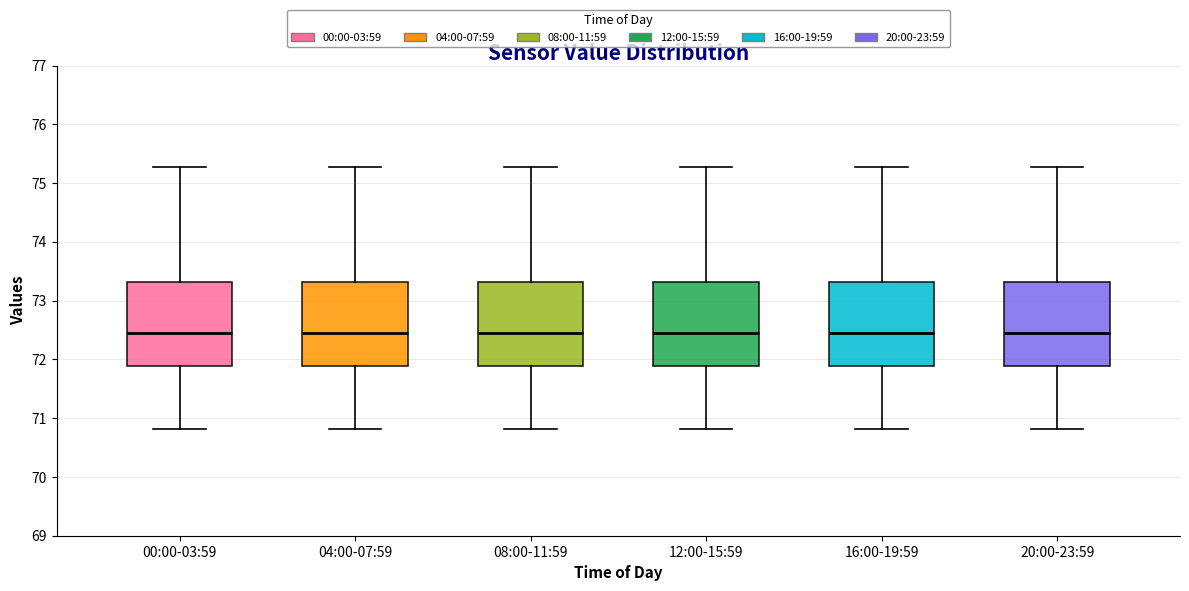

Reading left to right, read every box against the y-axis: the position of its median line, the range the box covers, and the ends of its whiskers. The values are not printed on the chart, so give them approximately, as read against the axis.

00:00-03:59: median 72.5, box 71.9 to 73.3, whiskers 70.8 to 75.3
04:00-07:59: median 72.5, box 71.9 to 73.3, whiskers 70.8 to 75.3
08:00-11:59: median 72.5, box 71.9 to 73.3, whiskers 70.8 to 75.3
12:00-15:59: median 72.5, box 71.9 to 73.3, whiskers 70.8 to 75.3
16:00-19:59: median 72.5, box 71.9 to 73.3, whiskers 70.8 to 75.3
20:00-23:59: median 72.5, box 71.9 to 73.3, whiskers 70.8 to 75.3